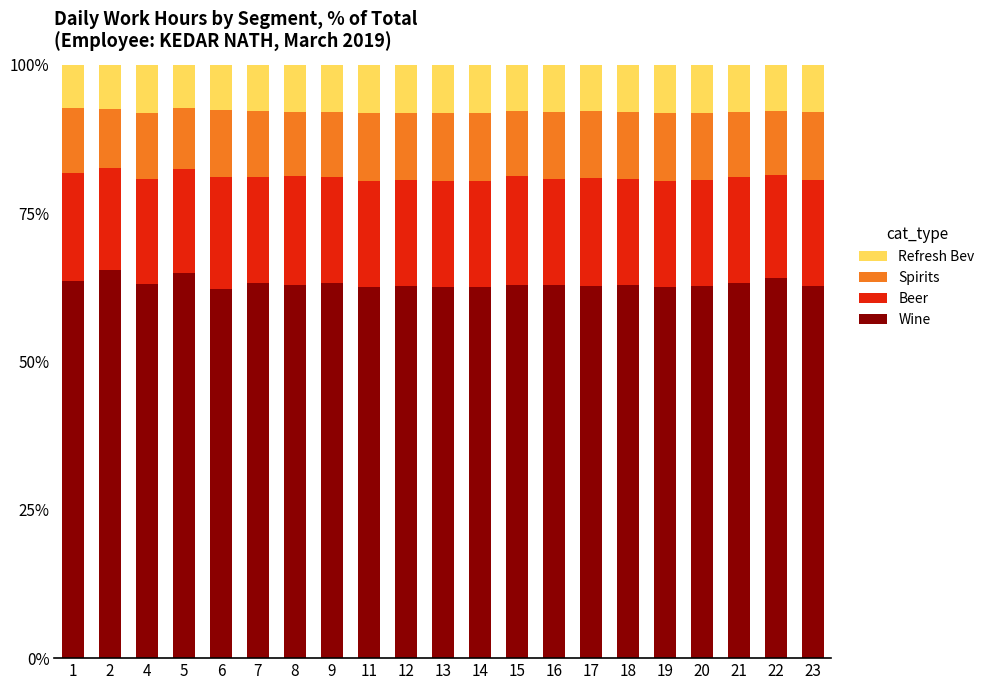

What is the lowest value of the Wine series?

62.2